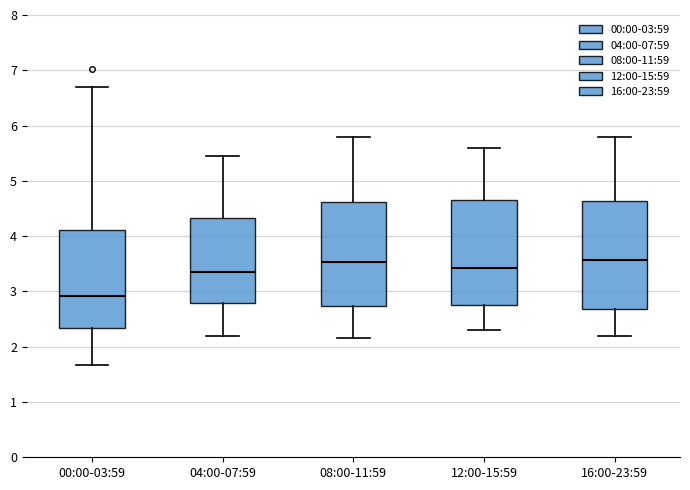

Where is the upper edge of the box for 04:00-07:59 on the y-axis? The values are not printed on the chart, so give them approximately, as read against the axis.

4.3